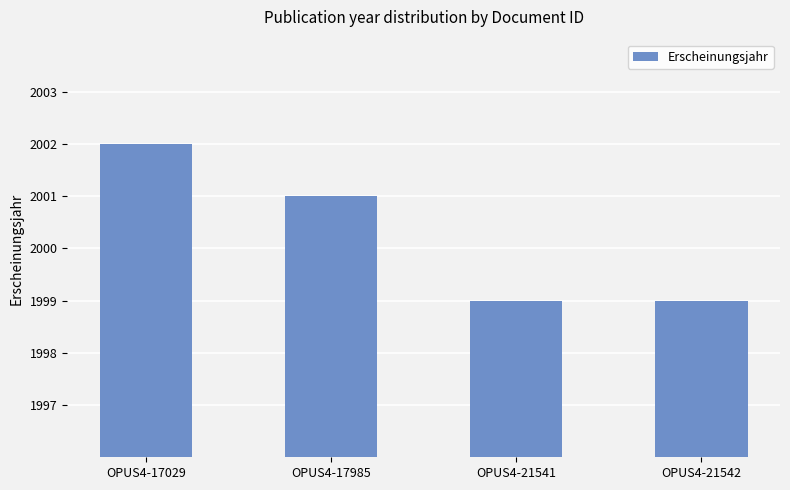

At which category does the chart reach its peak across all series?

OPUS4-17029